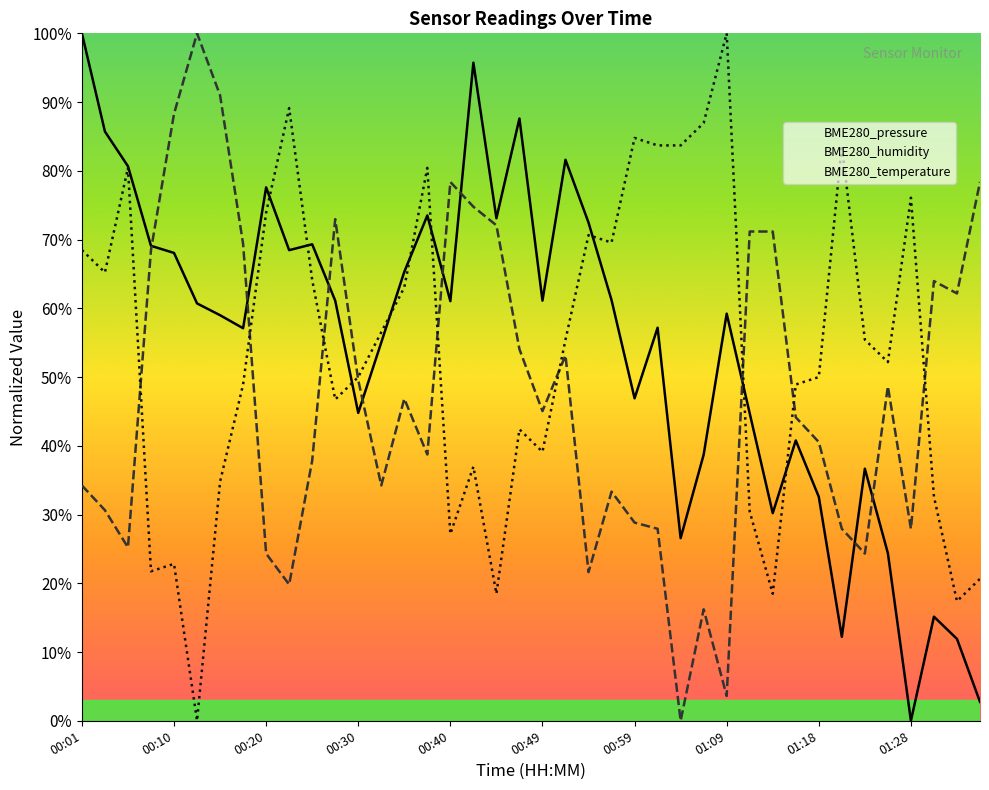

What are all the series names shown in the legend?

BME280_pressure, BME280_humidity, BME280_temperature